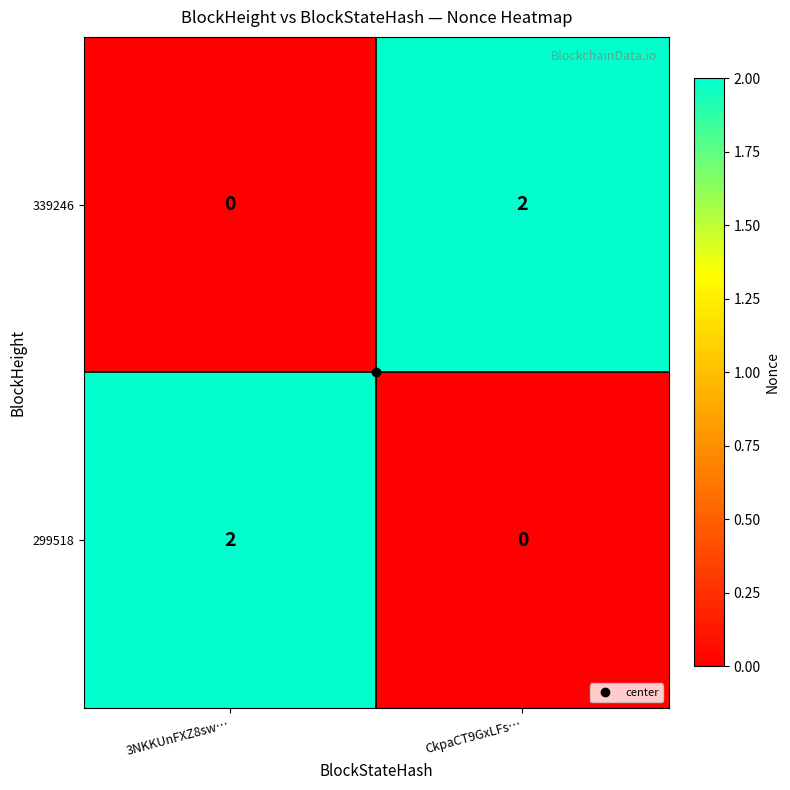

Rank the series at 3NKKUnFXZ8sw… from lowest to highest value.

339246, 299518